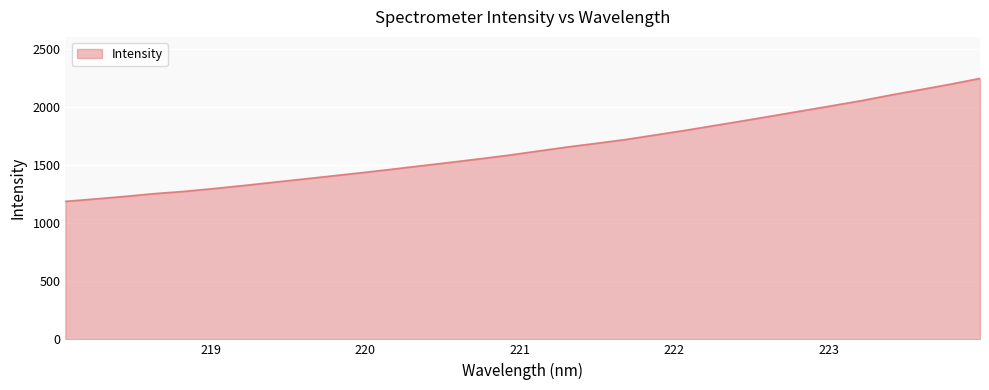

What is the maximum value shown in the chart?

2243.4